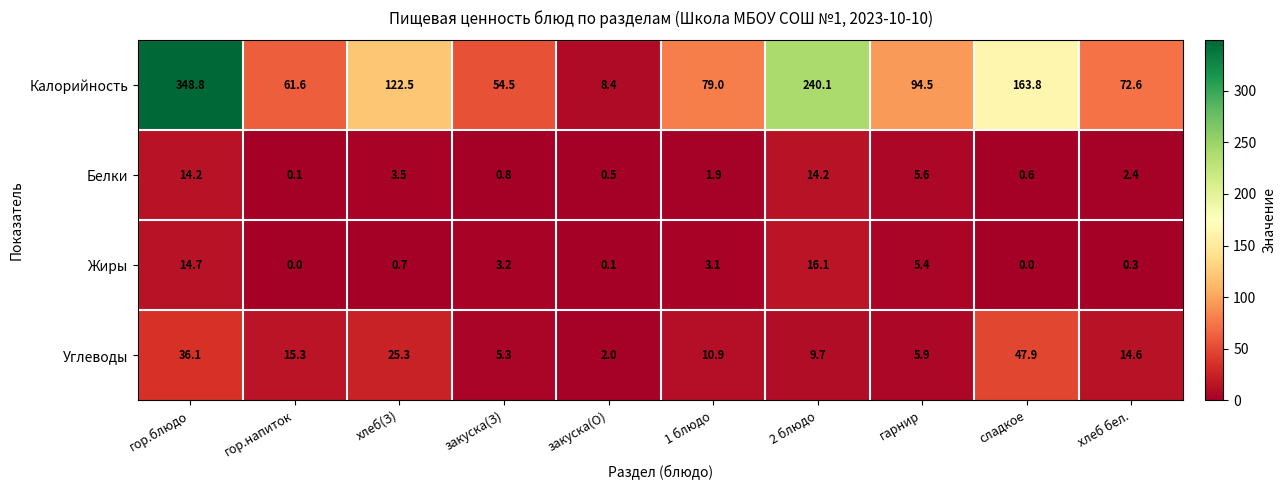

Count the number of categories in the chart.

10